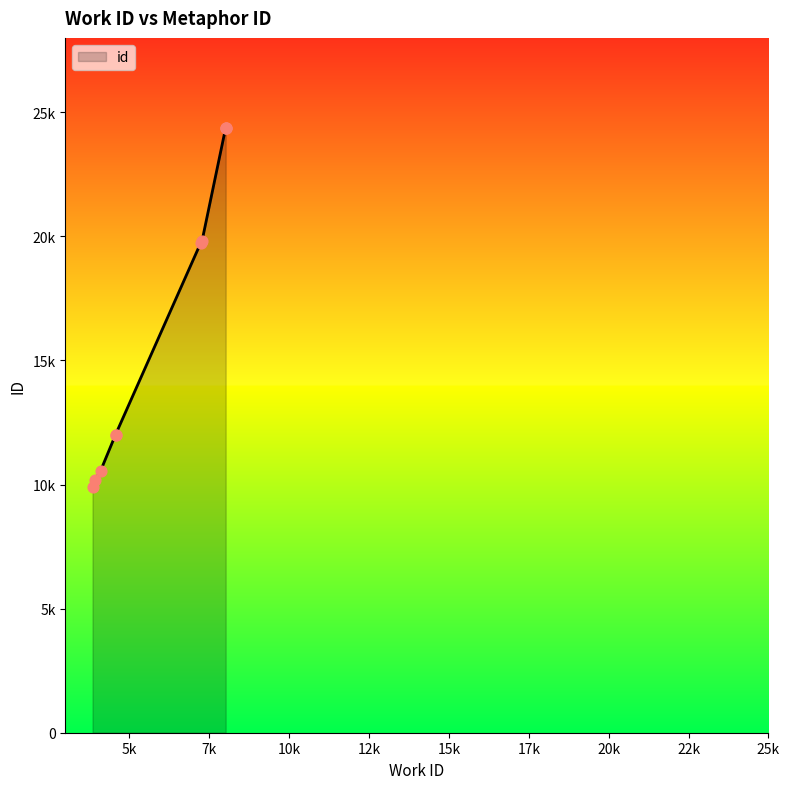

What is the ratio of the value at 8015 to the value at 4102?

2.3